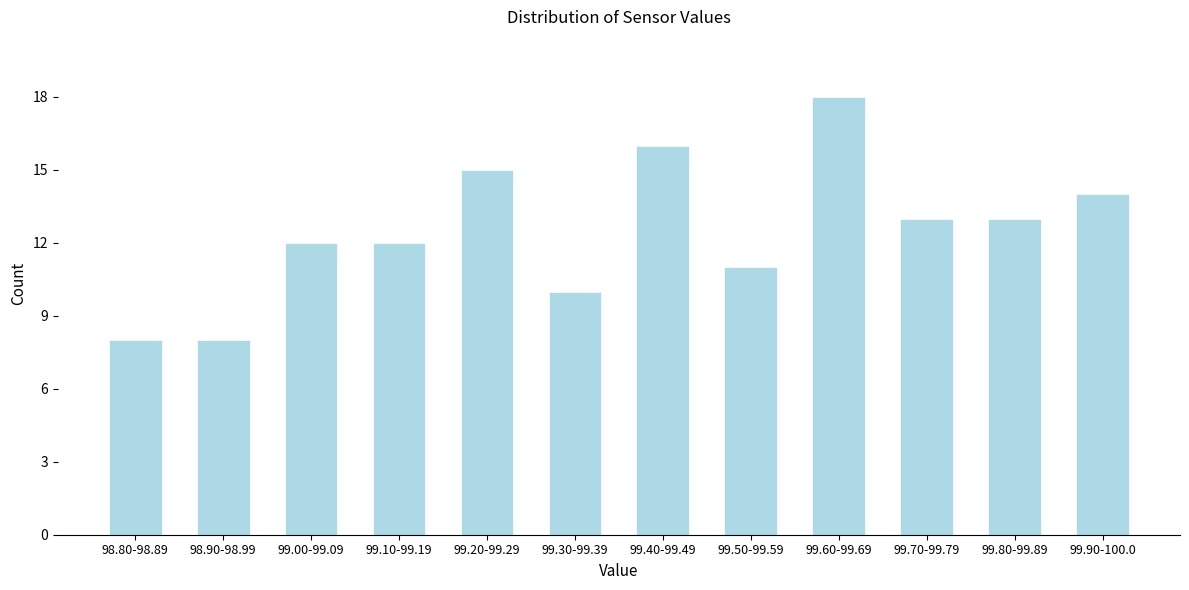

Reading right to left, list all the values displayed in this chart.

99.90-100.0=14	99.80-99.89=13	99.70-99.79=13	99.60-99.69=18	99.50-99.59=11	99.40-99.49=16	99.30-99.39=10	99.20-99.29=15	99.10-99.19=12	99.00-99.09=12	98.90-98.99=8	98.80-98.89=8